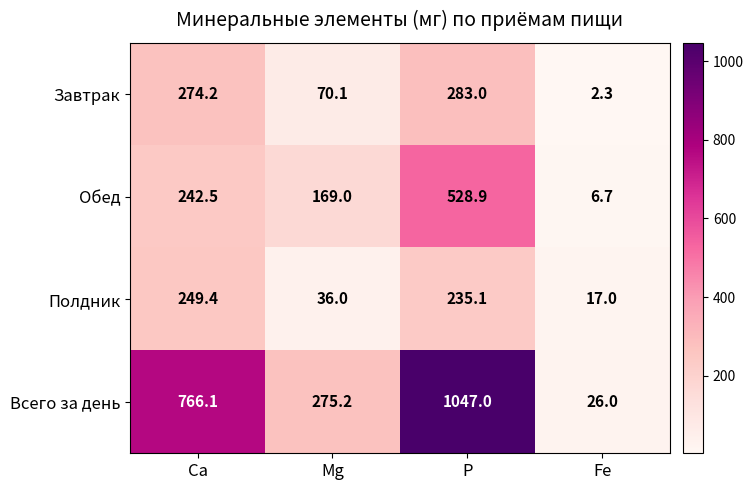

Rank the categories by Всего за день value from lowest to highest.

Fe, Mg, Са, P